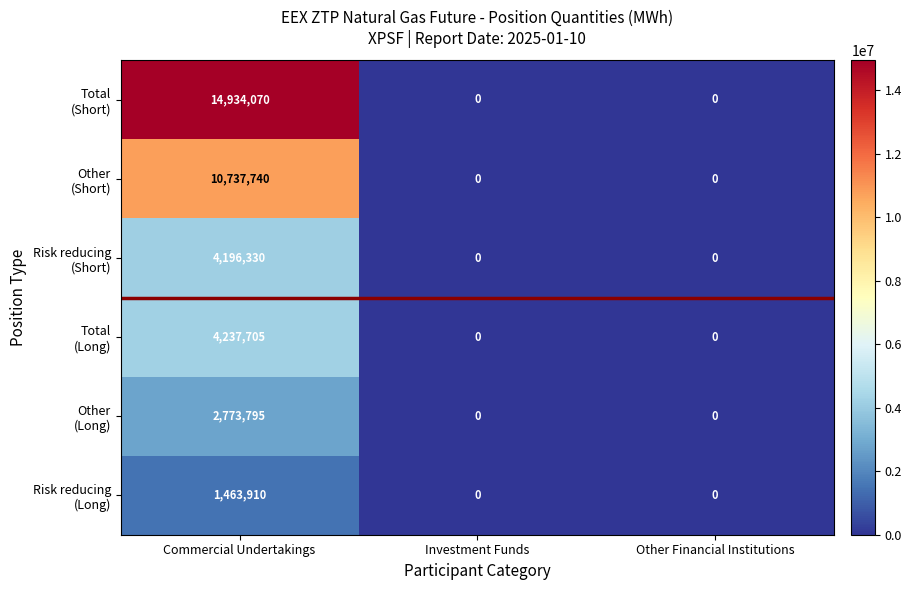

What is the maximum value shown in the chart?

14934070